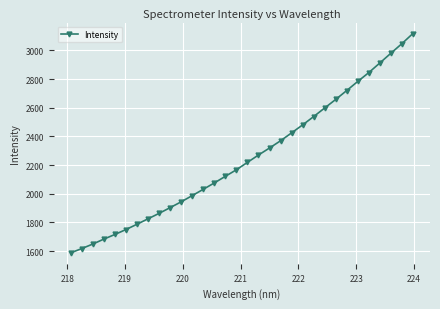

What is the value of the 9th point from the left?

1863.2